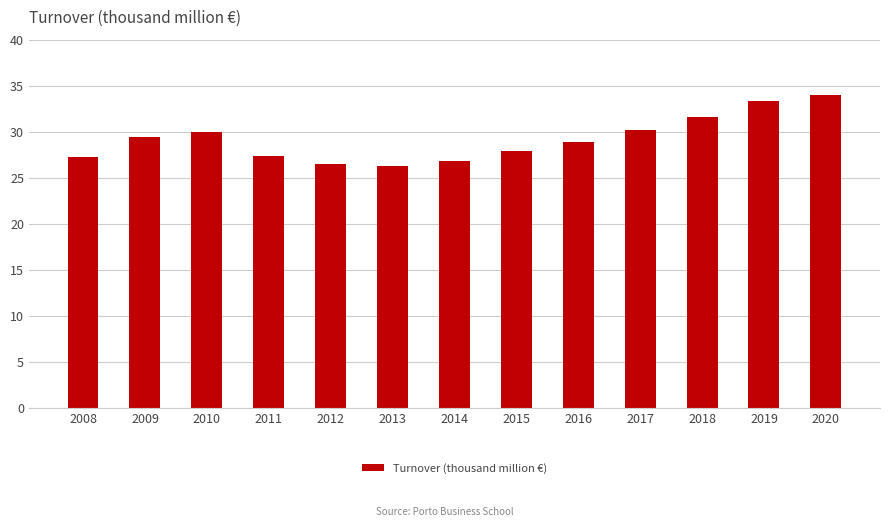

What is the approximate value at 2010?

30.0